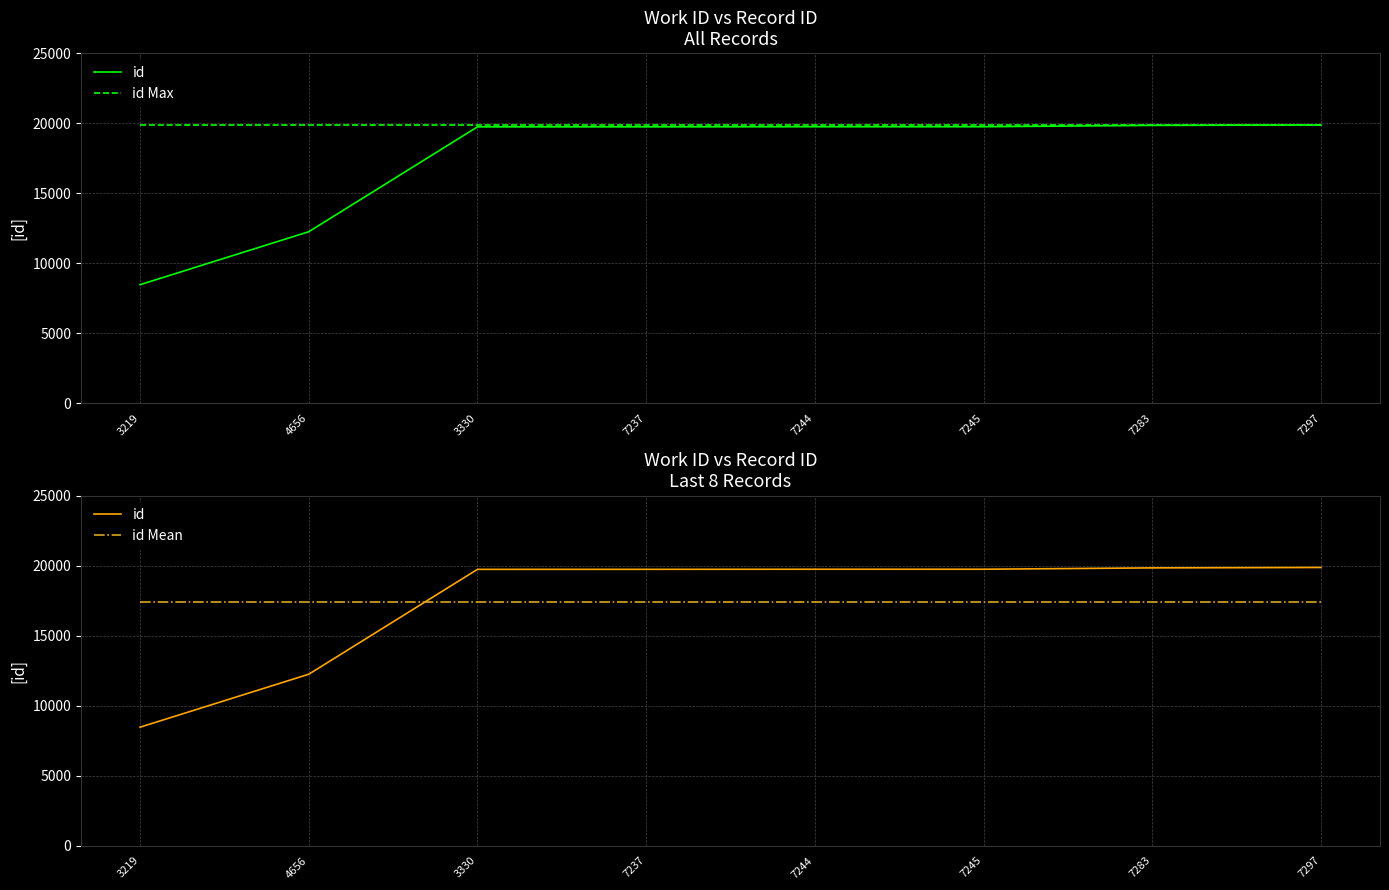

How many lines are shown in the chart?

3